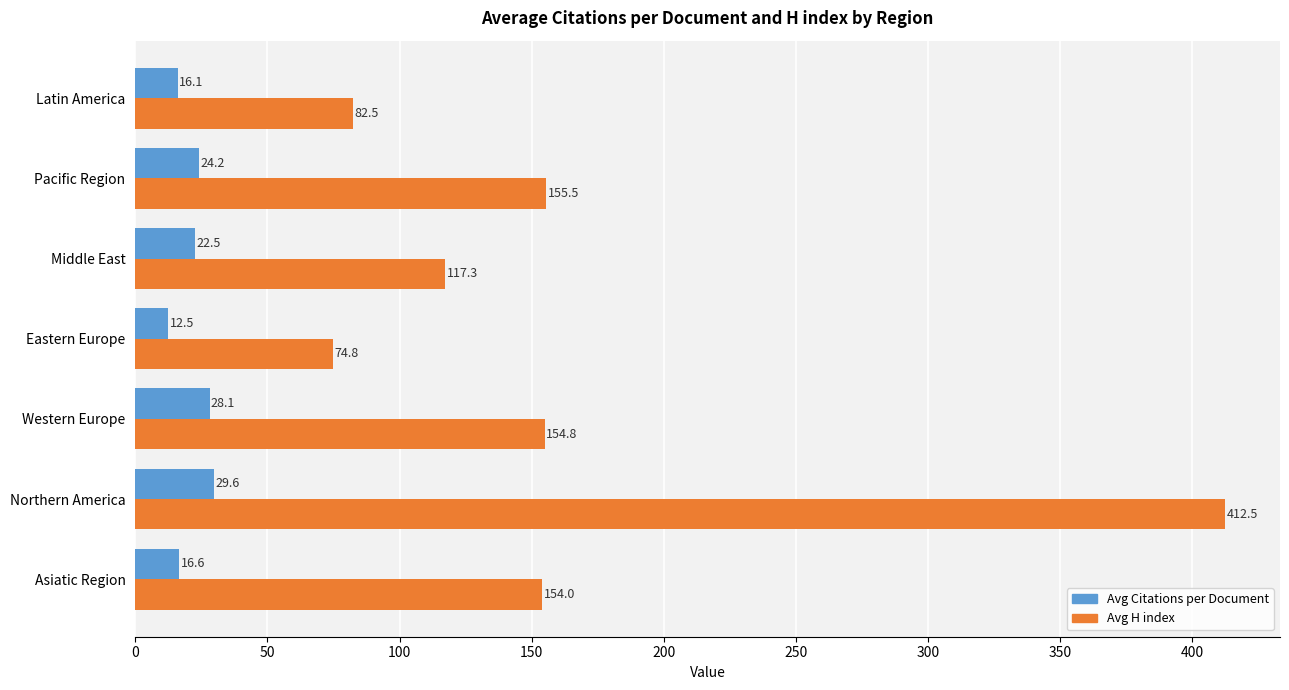

List the series in order of their overall mean, highest first.

Avg H index, Avg Citations per Document